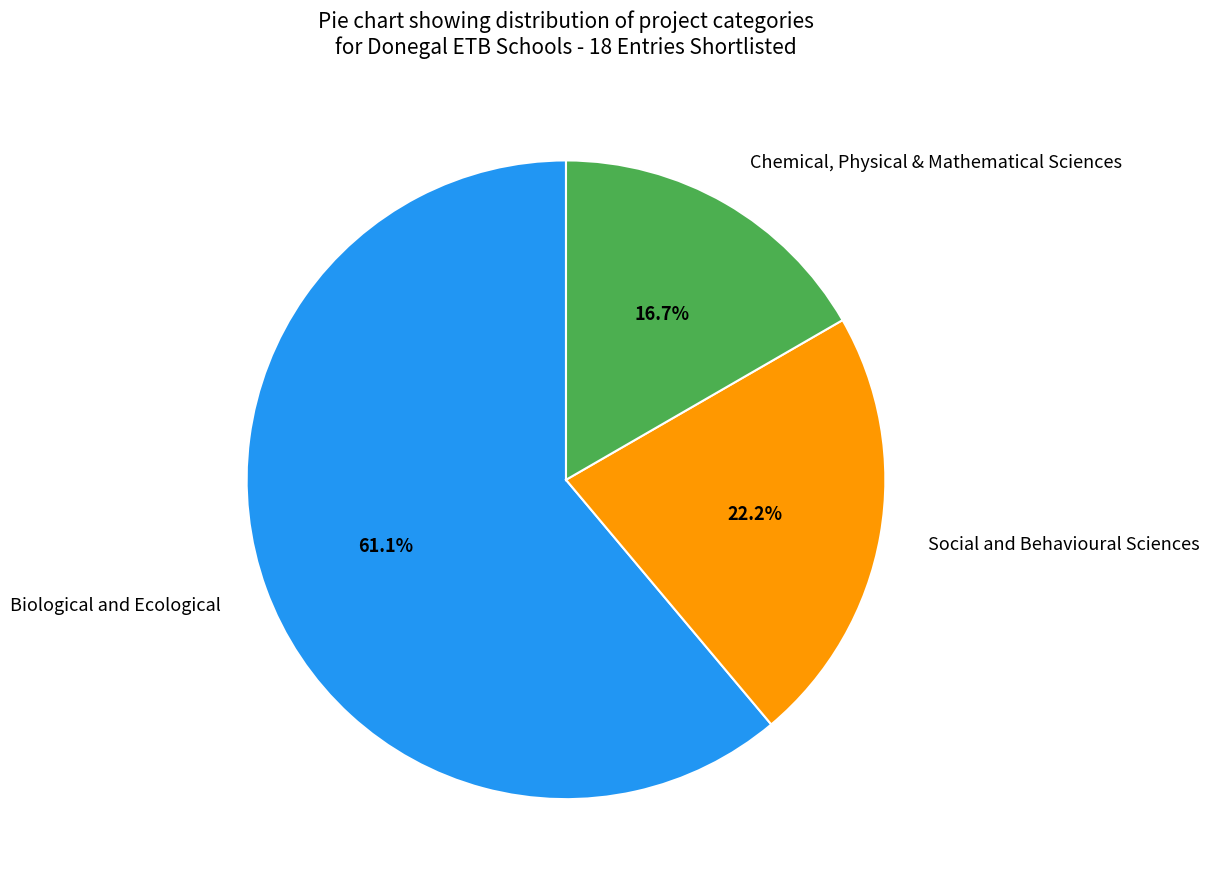

What portion of the pie excludes Biological and Ecological?

38.9%